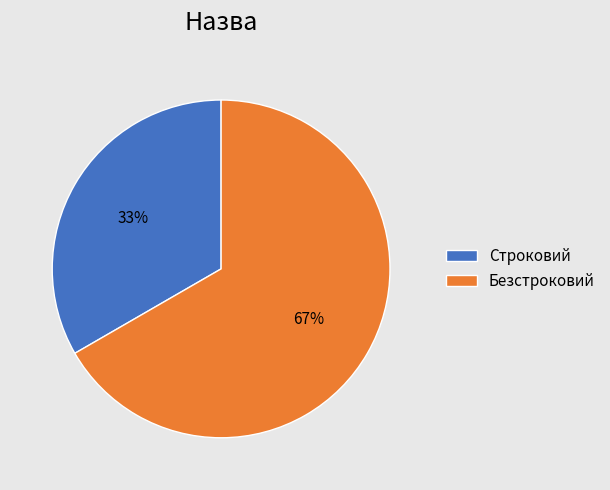

Is it true that Строковий is 33% of the pie?

True